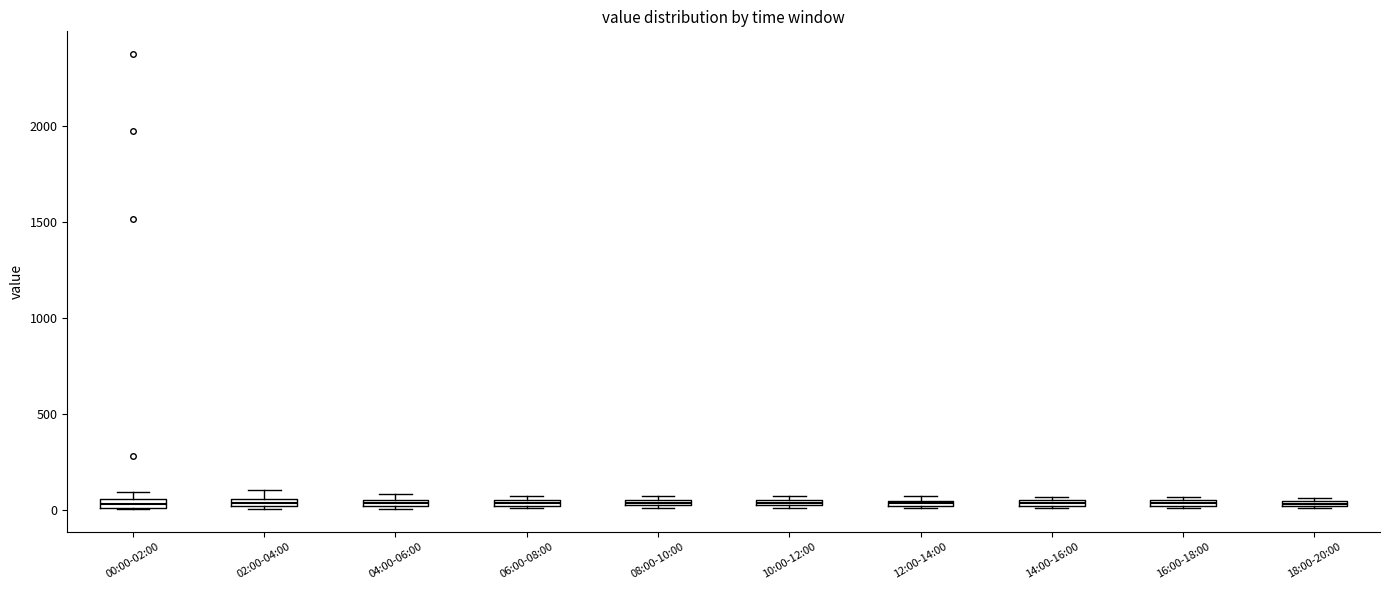

Where is the upper edge of the box for 00:00-02:00 on the y-axis? The values are not printed on the chart, so give them approximately, as read against the axis.

50